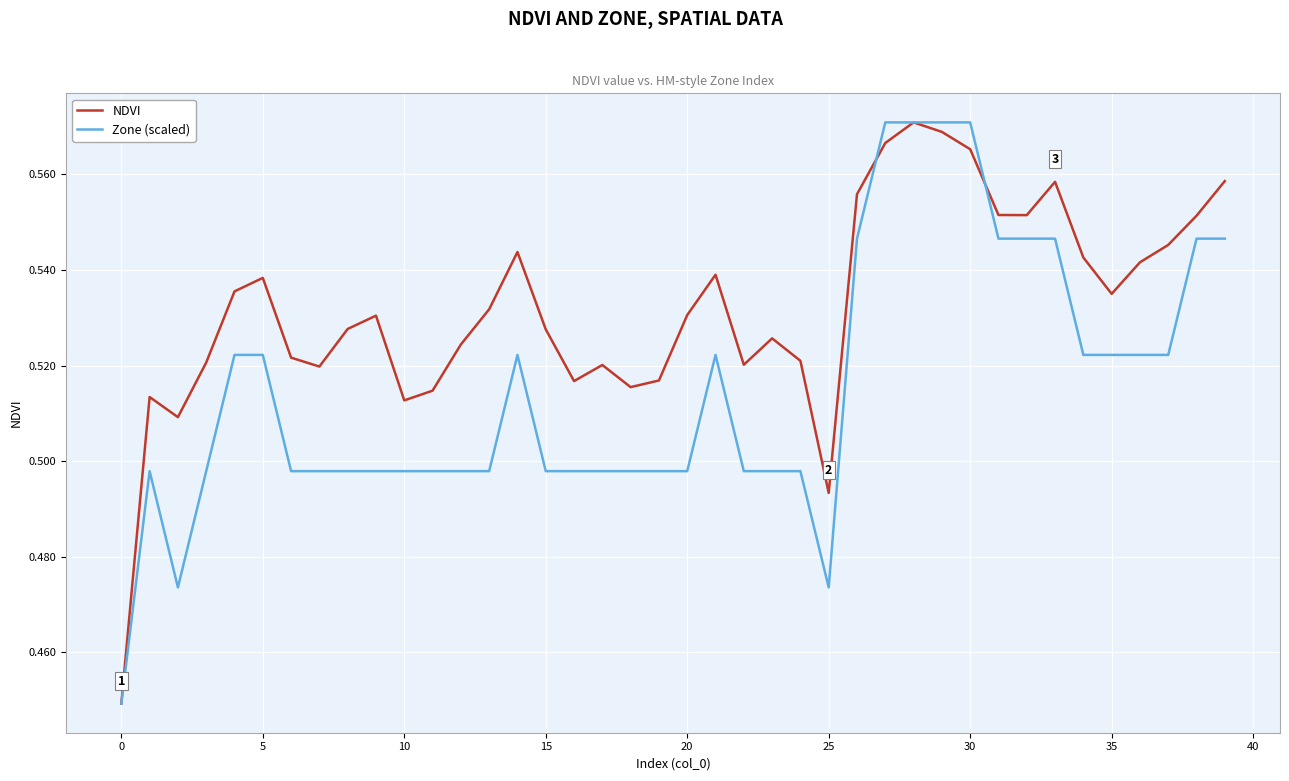

Rank the series by their average value, from highest to lowest.

NDVI, Zone (scaled)